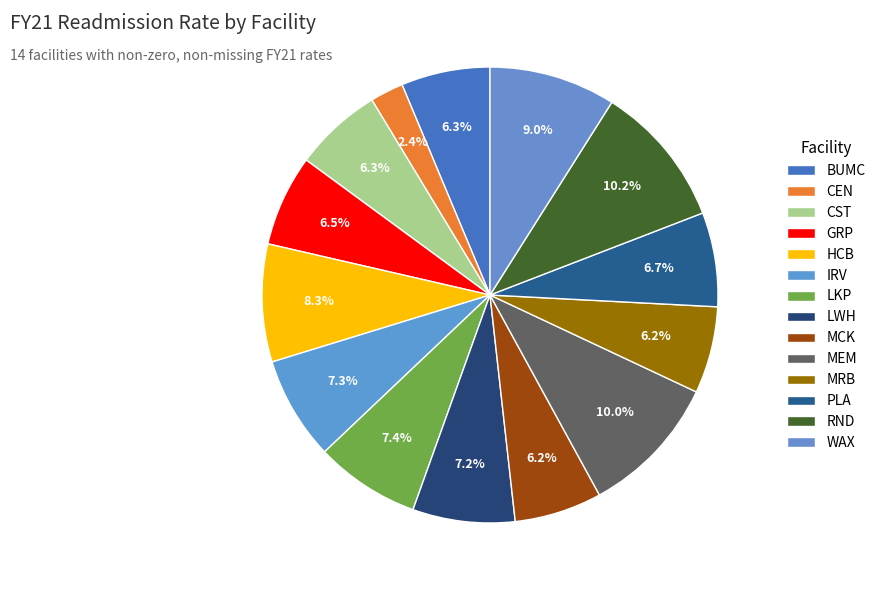

Count the number of slices in the pie.

14